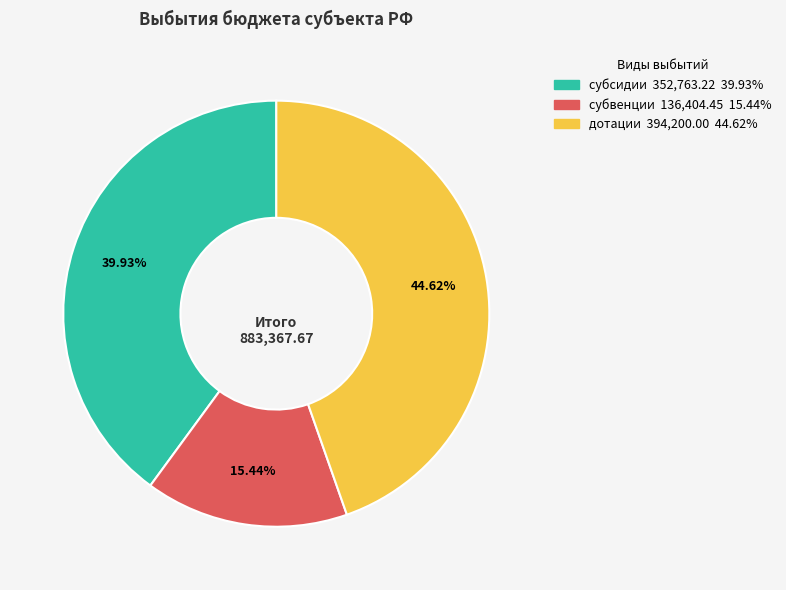

What percentage is the субсидии slice, to the nearest percent?

40%